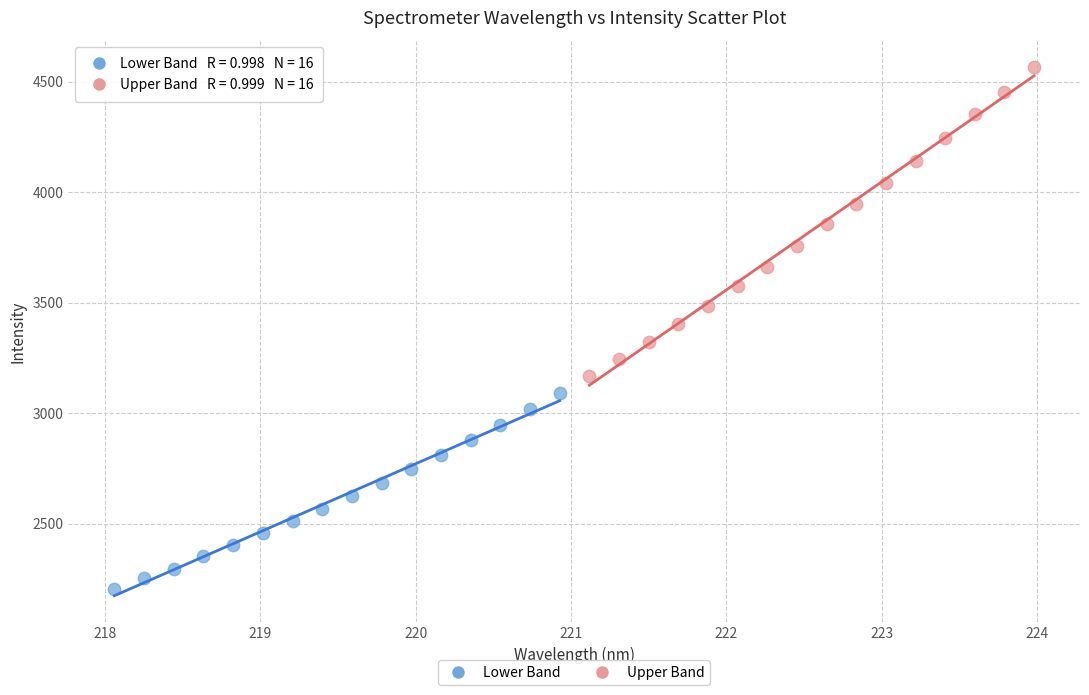

Which series contains the highest Y value?

Upper Band